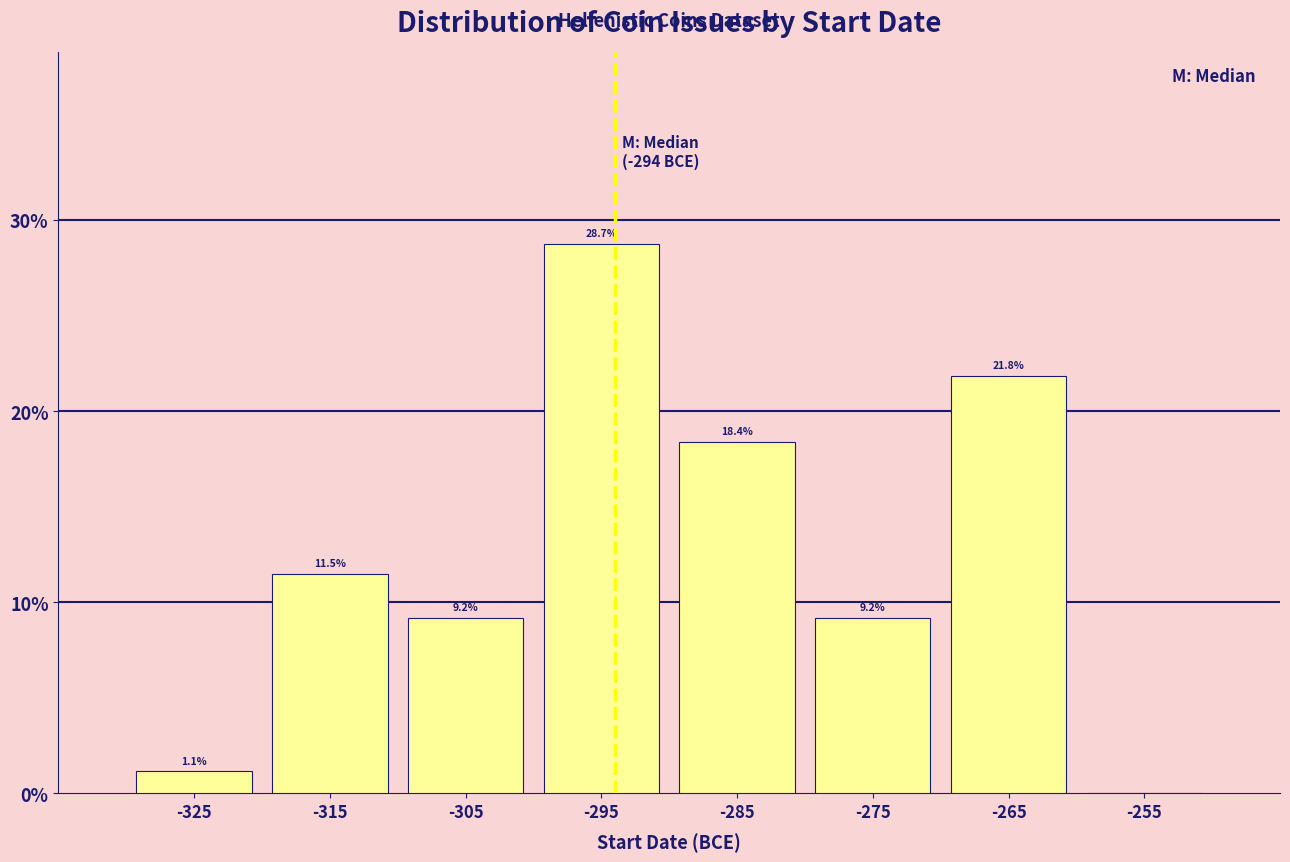

Which range on the x-axis has the tallest bar?

-300 to -290